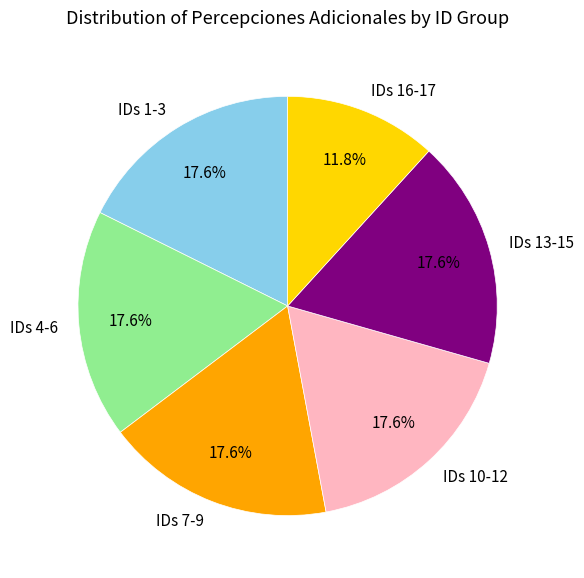

Is there a majority slice in this chart?

No